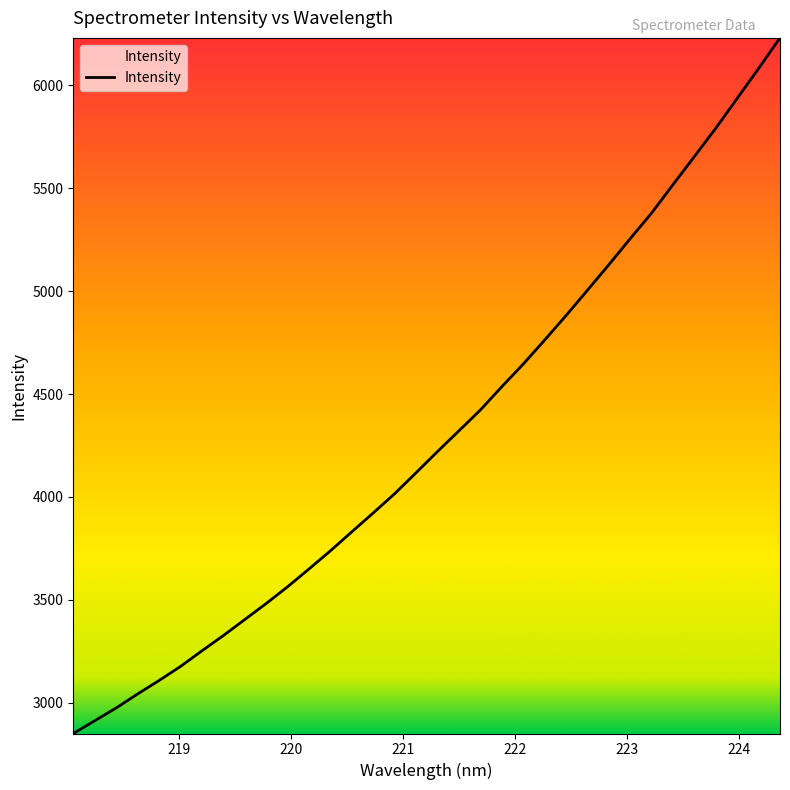

What is the smallest value displayed?

2850.5